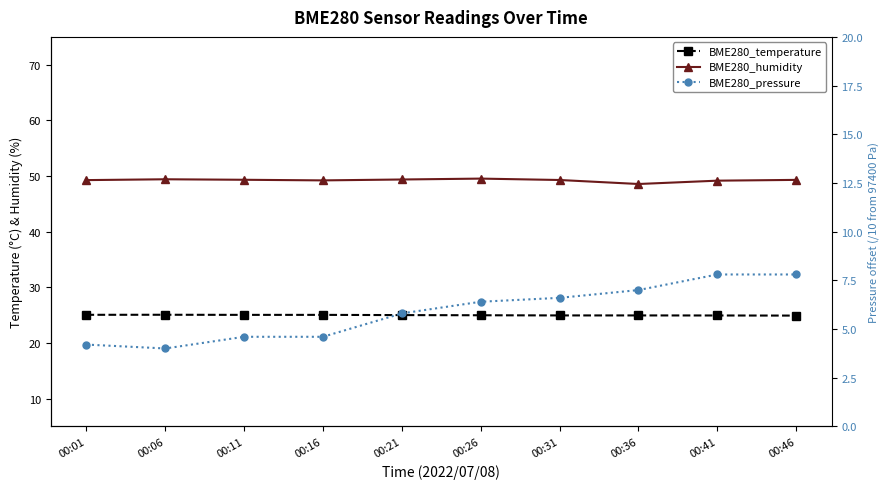

Reading left to right, what are all the values shown in this chart?

BME280_temperature: 00:01=25.1	00:06=25.1	00:11=25.0	00:16=25.0	00:21=25.0	00:26=25.0	00:31=24.9	00:36=24.9	00:41=24.9	00:46=24.9
BME280_humidity: 00:01=49.3	00:06=49.4	00:11=49.3	00:16=49.2	00:21=49.4	00:26=49.5	00:31=49.3	00:36=48.6	00:41=49.2	00:46=49.3
BME280_pressure: 00:01=4.2	00:06=4.0	00:11=4.6	00:16=4.6	00:21=5.8	00:26=6.4	00:31=6.6	00:36=7.0	00:41=7.8	00:46=7.8